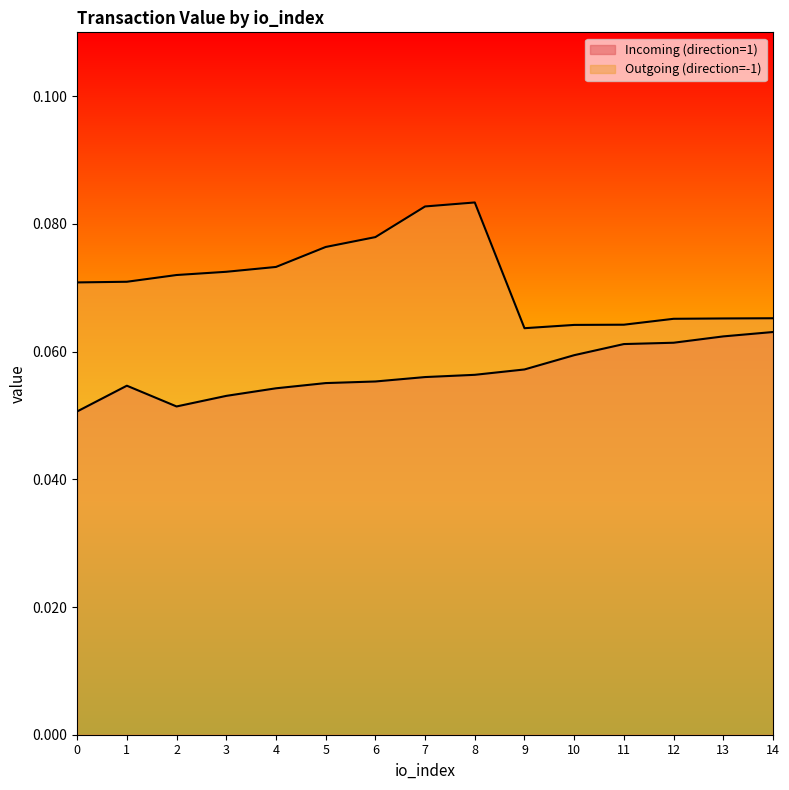

What is the average value of the Outgoing (direction=-1) series?

0.1